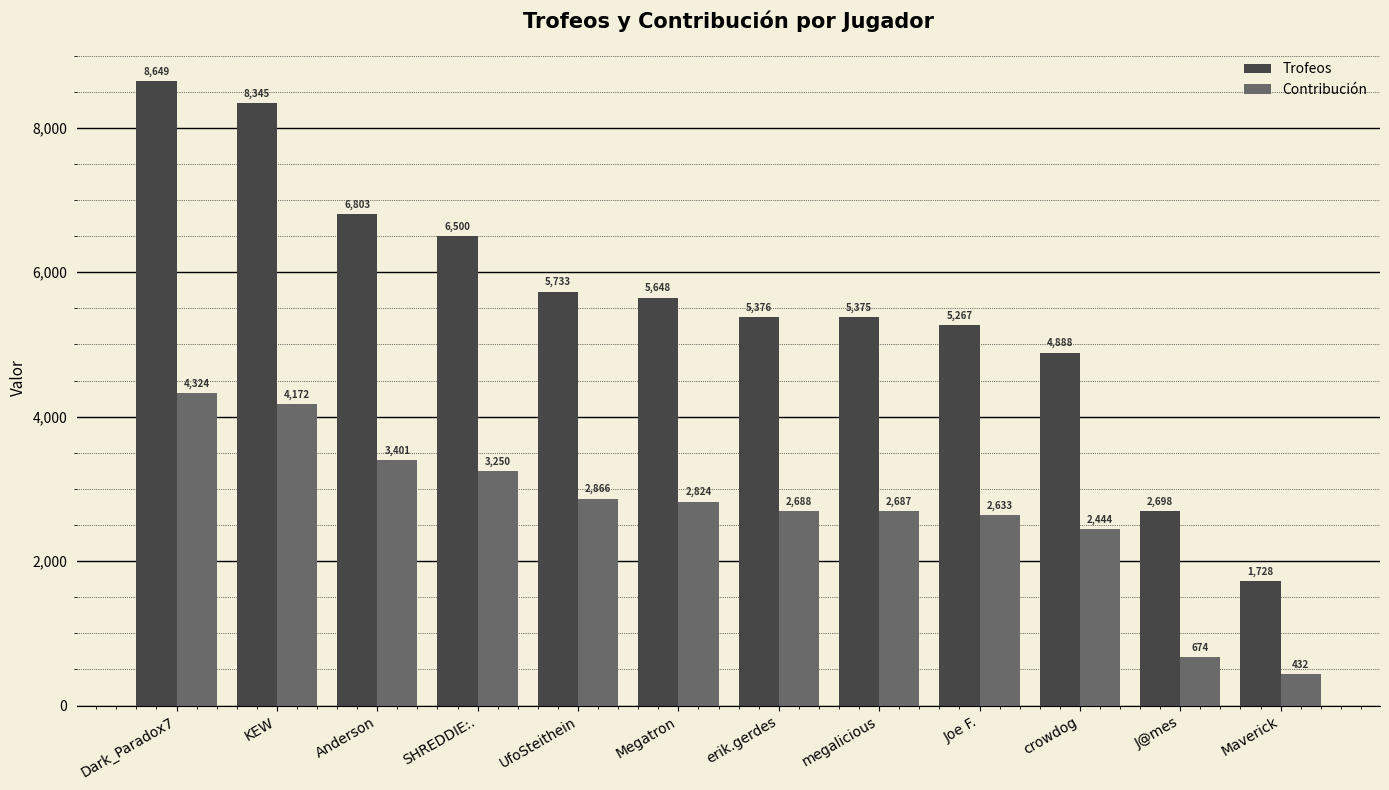

What is the sum of the Contribución values at J@mes and Maverick?

1106